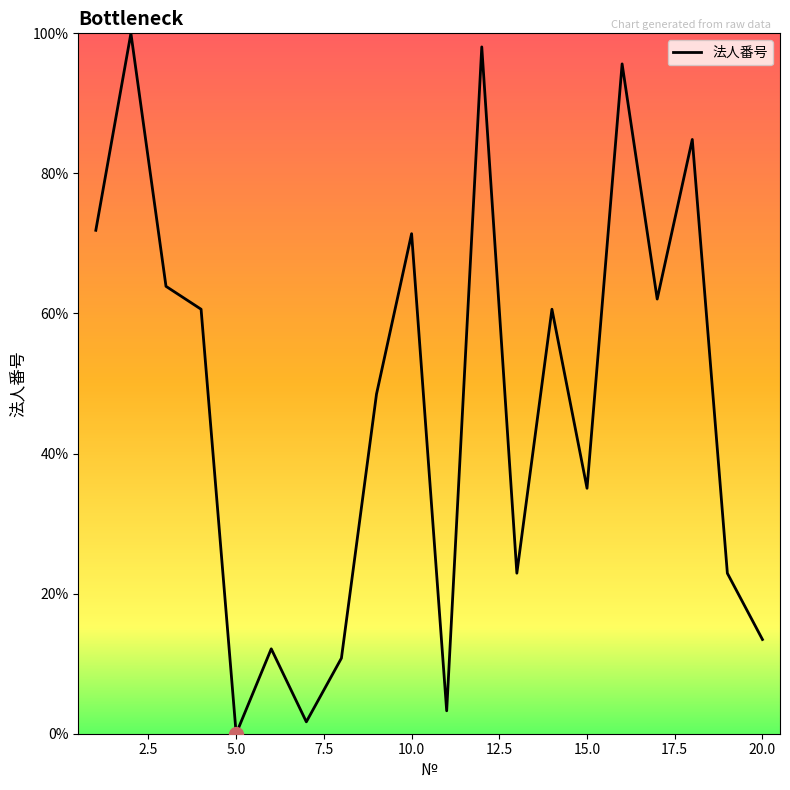

What is the difference between the maximum and minimum values?

100.0